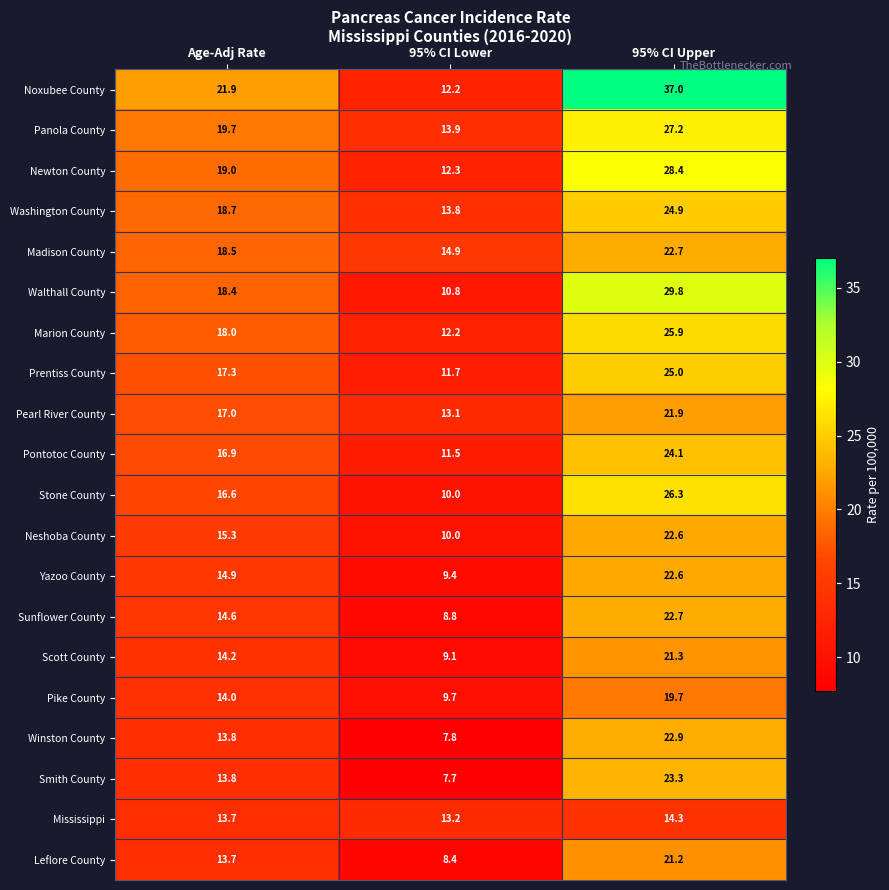

What is the spread (max minus min) of values at 95% CI Upper?

22.7